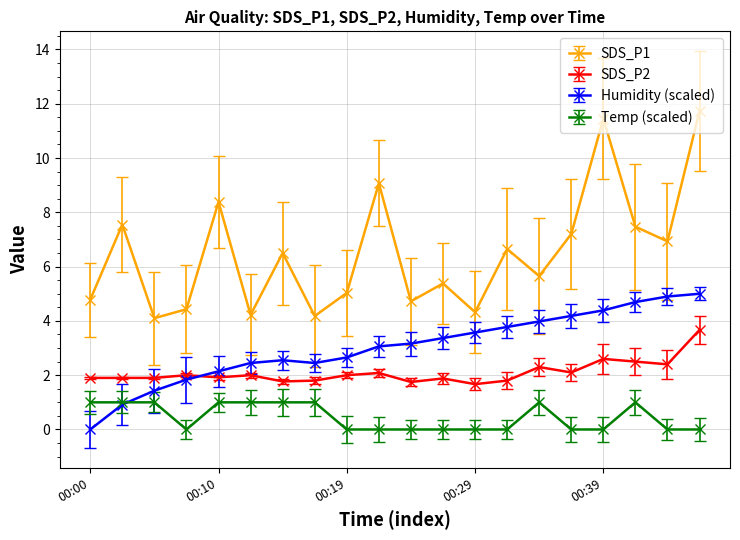

List the series in order of their overall mean, lowest first.

Temp (scaled), SDS_P2, Humidity (scaled), SDS_P1